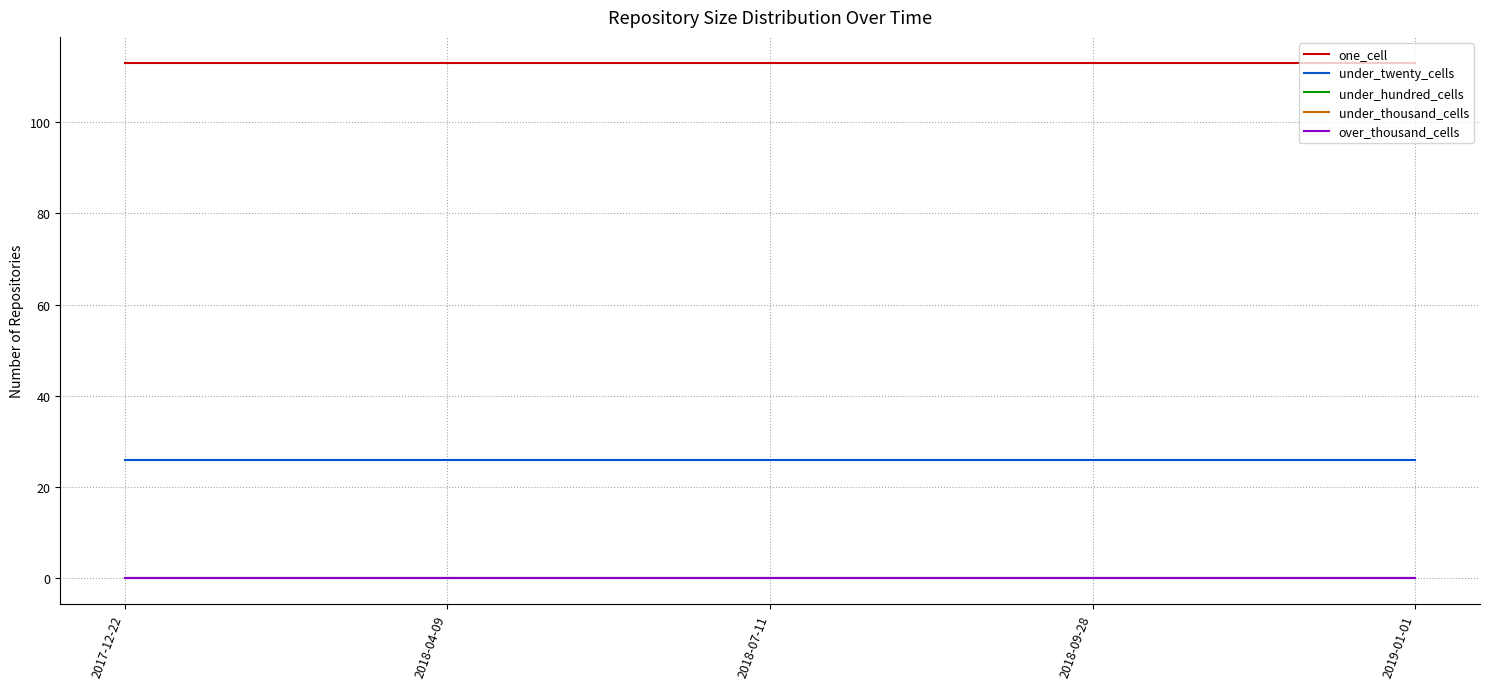

At which category is the sum across all series the highest?

2017-12-22